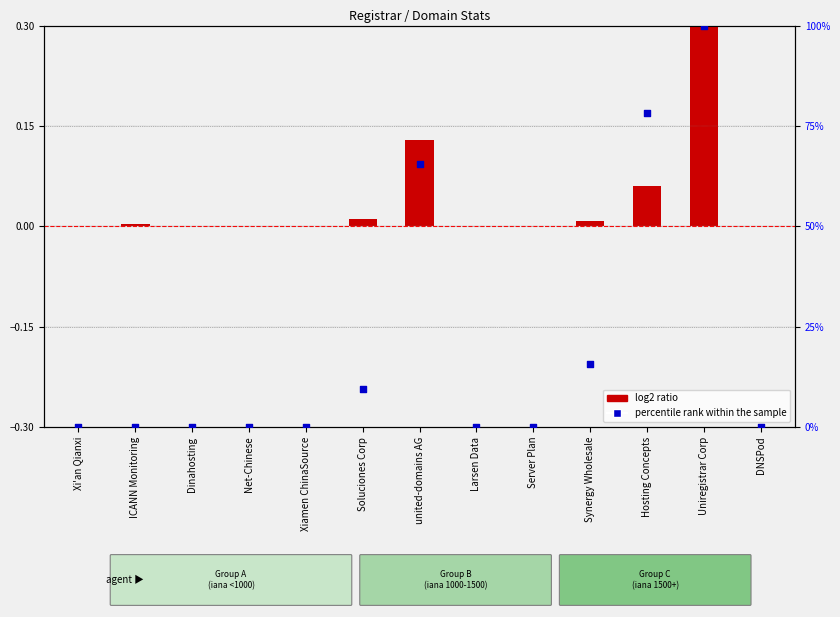

What are all the series names shown in the legend?

log2 ratio, percentile rank within the sample